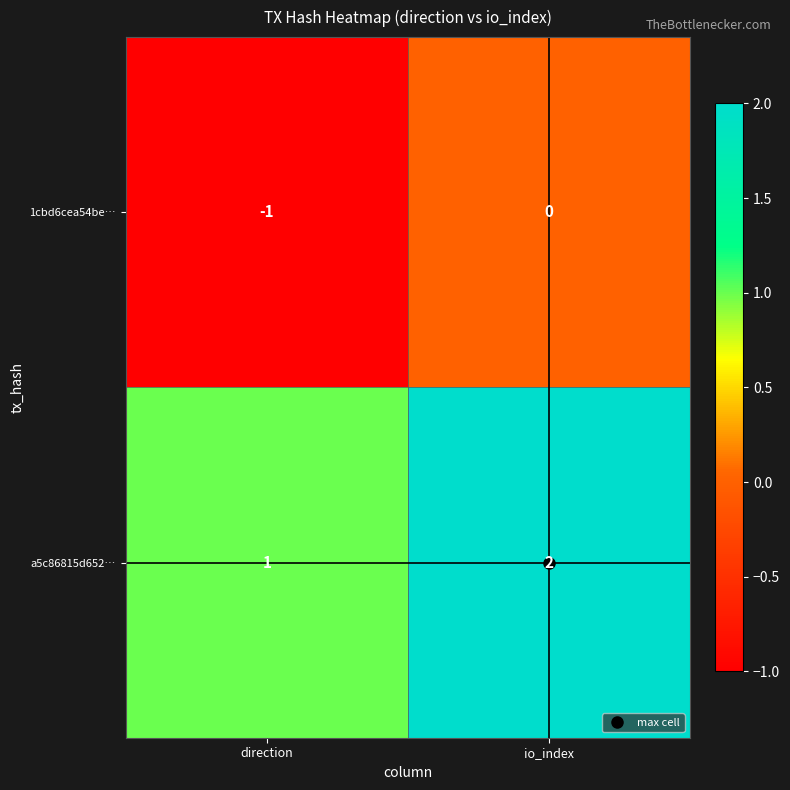

The a5c86815d652… series shows 4 at io_index. True or false?

False